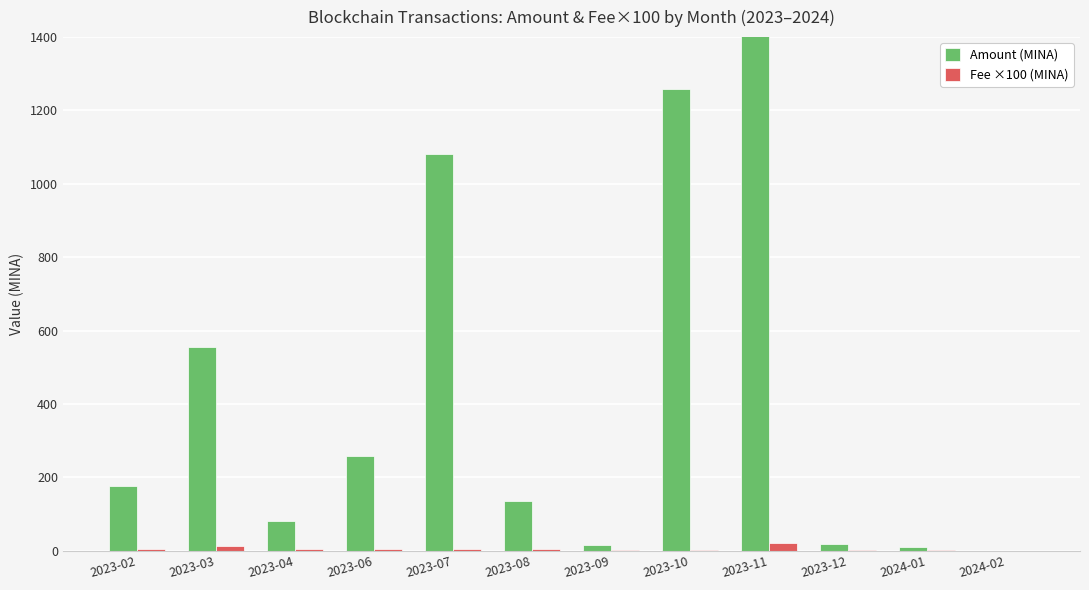

What is the label of the 1st bar from the right?

2024-02